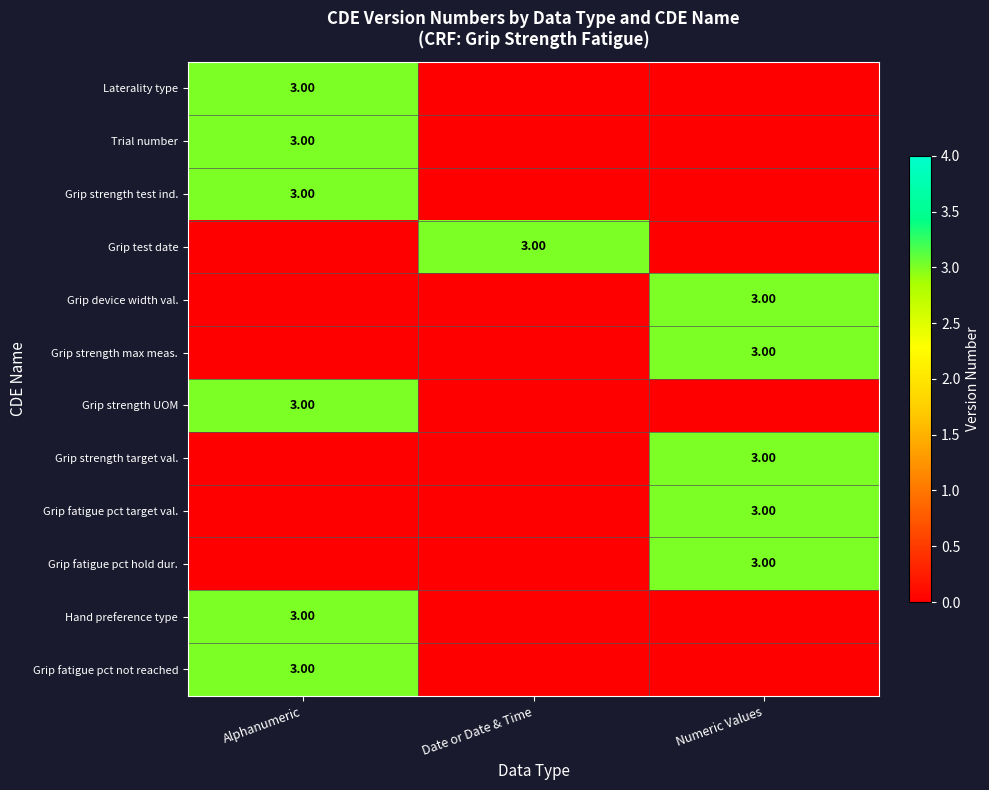

Count the number of categories in the chart.

3